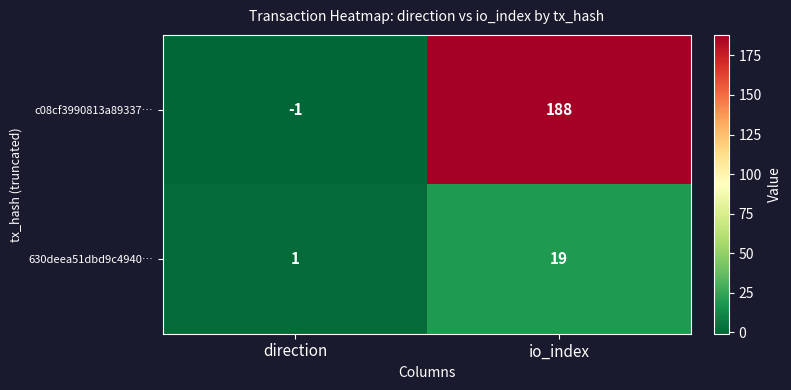

How many distinct data groups are displayed?

2